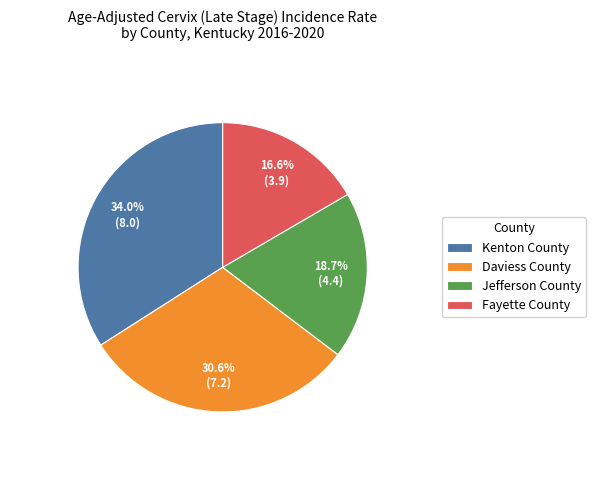

True or false: Kenton County accounts for 34% of the total.

True